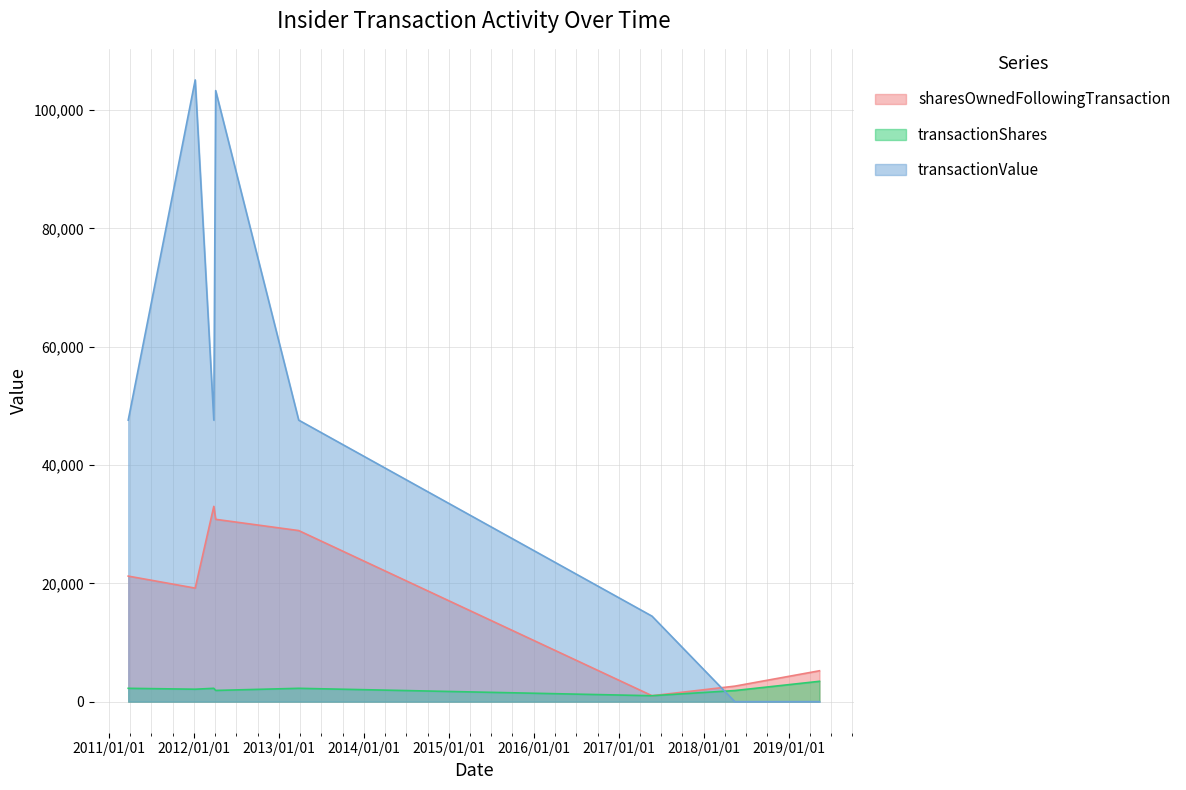

List the labels in order of sharesOwnedFollowingTransaction value, largest first.

2012-03-26, 2012-04-03, 2013-03-26, 2011-03-24, 2012-01-06, 2019-05-13, 2018-05-14, 2017-05-23